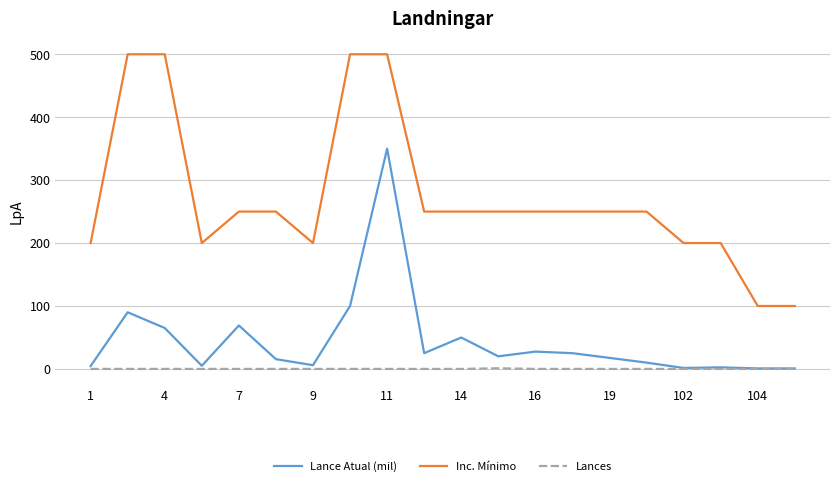

True or false: Inc. Mínimo and Lance Atual (mil) cross at least once.

False